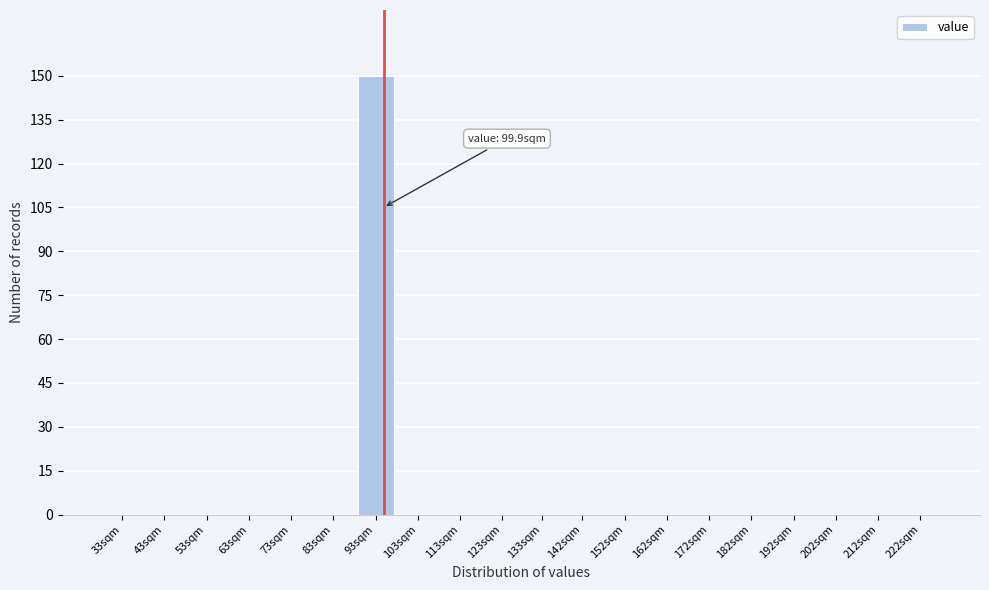

Reading left to right, extract all data points from this chart.

33sqm=0	43sqm=0	53sqm=0	63sqm=0	73sqm=0	83sqm=0	93sqm=150	103sqm=0	113sqm=0	123sqm=0	133sqm=0	142sqm=0	152sqm=0	162sqm=0	172sqm=0	182sqm=0	192sqm=0	202sqm=0	212sqm=0	222sqm=0